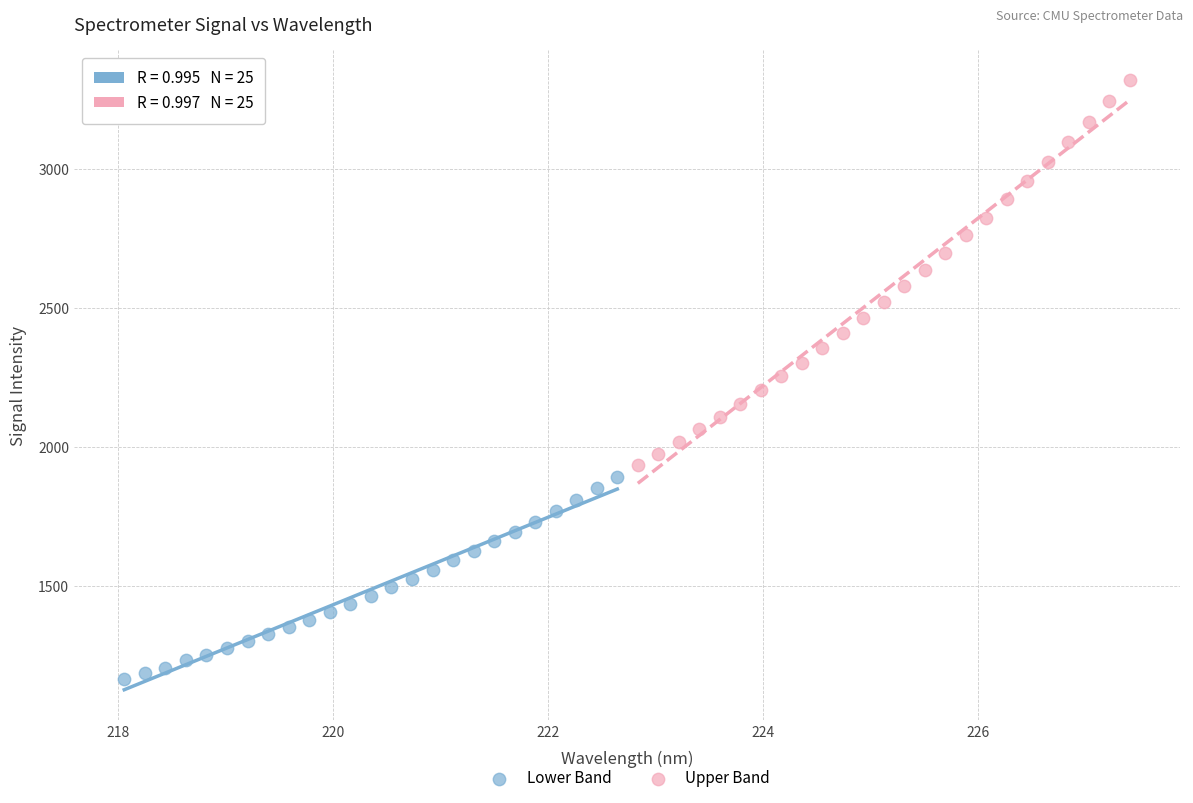

Which series contains the lowest Y value?

Lower Band